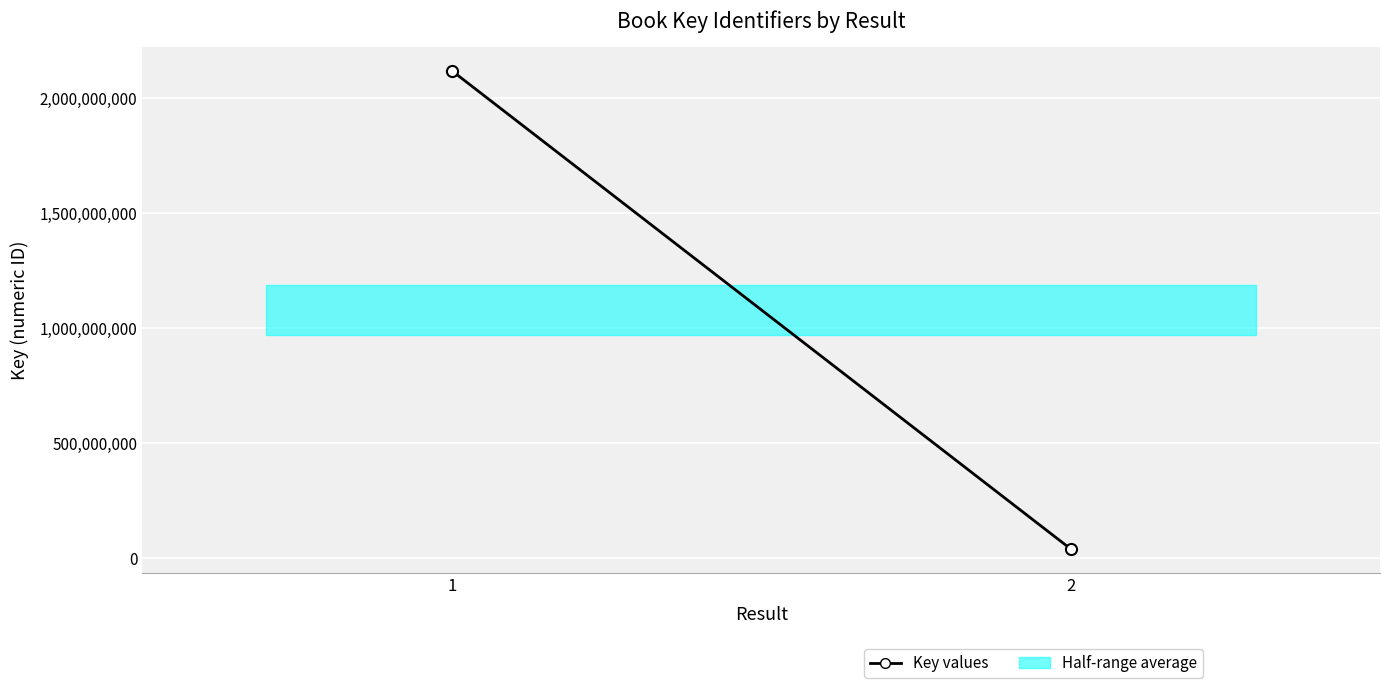

What is the change in value from 1 to 2?

-2076947761